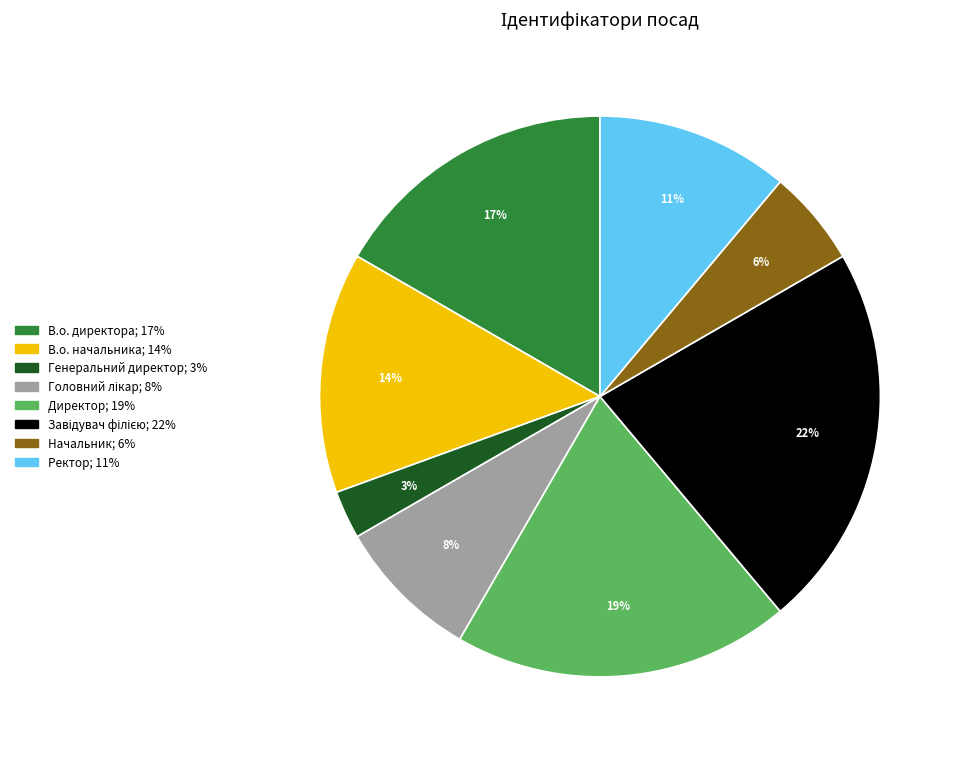

Is the sum of Генеральний директор and Ректор greater than half?

No